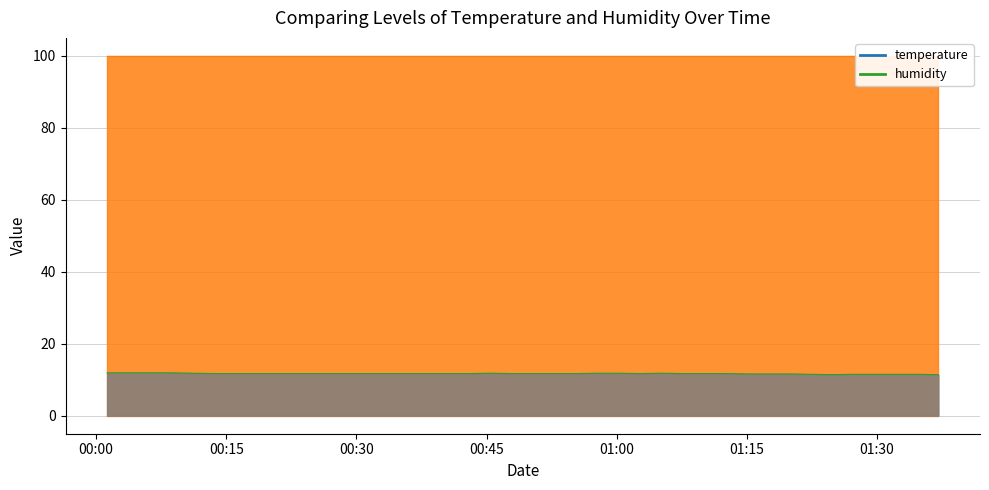

Reading left to right, transcribe all the data shown in this chart.

2022-10-31T00:01:16=11.9	2022-10-31T00:03:43=11.9	2022-10-31T00:06:10=11.9	2022-10-31T00:08:37=11.9	2022-10-31T00:11:07=11.8	2022-10-31T00:13:34=11.7	2022-10-31T00:16:02=11.7	2022-10-31T00:18:29=11.7	2022-10-31T00:20:59=11.7	2022-10-31T00:23:26=11.7	2022-10-31T00:25:53=11.7	2022-10-31T00:28:20=11.7	2022-10-31T00:30:46=11.7	2022-10-31T00:33:14=11.7	2022-10-31T00:35:41=11.7	2022-10-31T00:38:08=11.7	2022-10-31T00:40:34=11.7	2022-10-31T00:43:01=11.7	2022-10-31T00:45:28=11.8	2022-10-31T00:47:54=11.7	2022-10-31T00:50:22=11.7	2022-10-31T00:52:49=11.7	2022-10-31T00:55:16=11.7	2022-10-31T00:57:44=11.8	2022-10-31T01:00:12=11.8	2022-10-31T01:02:39=11.7	2022-10-31T01:05:06=11.8	2022-10-31T01:07:37=11.7	2022-10-31T01:10:05=11.7	2022-10-31T01:12:36=11.7	2022-10-31T01:15:03=11.6	2022-10-31T01:17:30=11.6	2022-10-31T01:19:57=11.6	2022-10-31T01:22:24=11.5	2022-10-31T01:24:52=11.4	2022-10-31T01:27:18=11.5	2022-10-31T01:29:45=11.5	2022-10-31T01:32:12=11.5	2022-10-31T01:34:39=11.5	2022-10-31T01:37:05=11.4